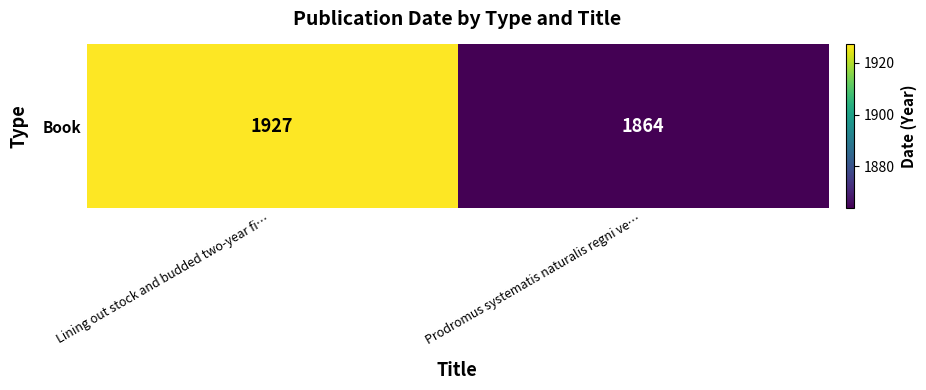

Rank the categories by value from lowest to highest.

Prodromus systematis naturalis regni ve…, Lining out stock and budded two-year fi…